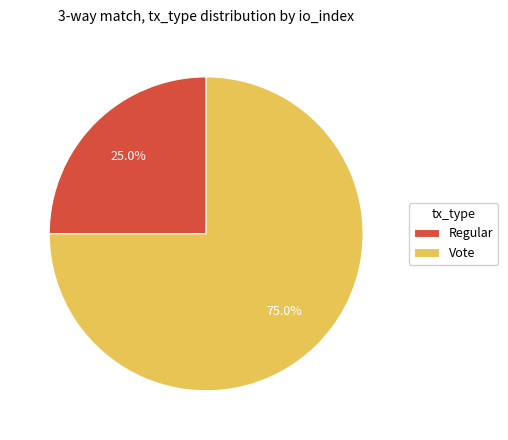

How many segments does this pie chart have?

2